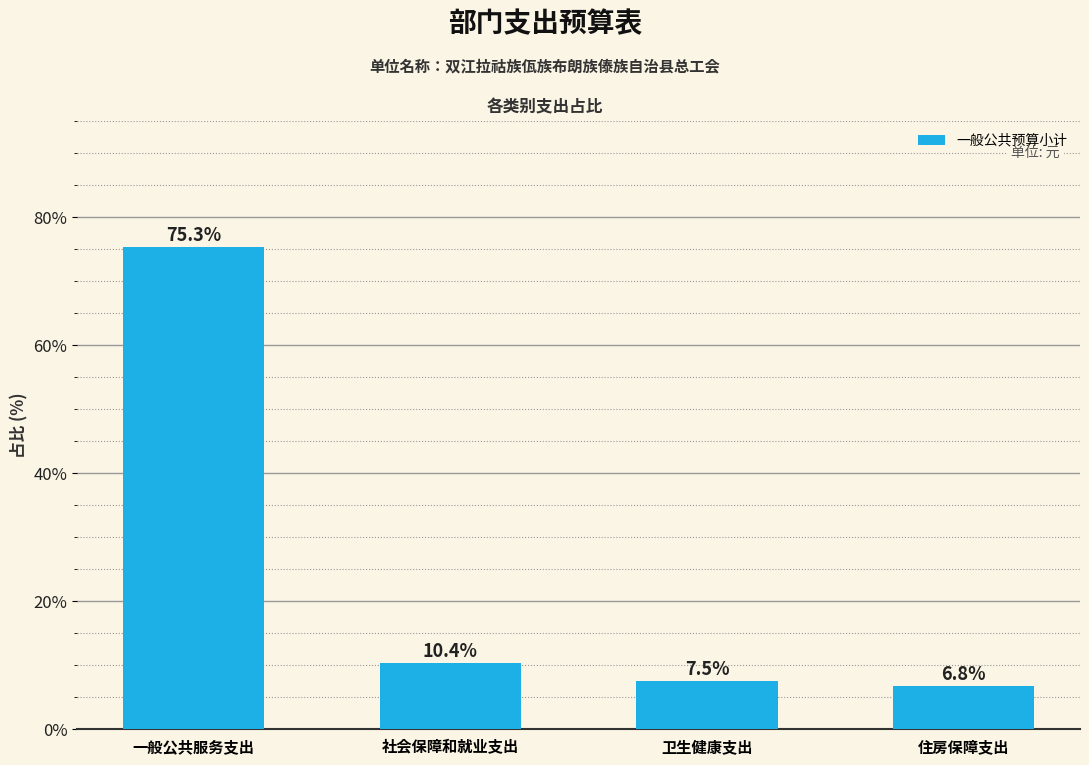

Reading left to right, extract all data points from this chart.

75.3	10.4	7.5	6.8